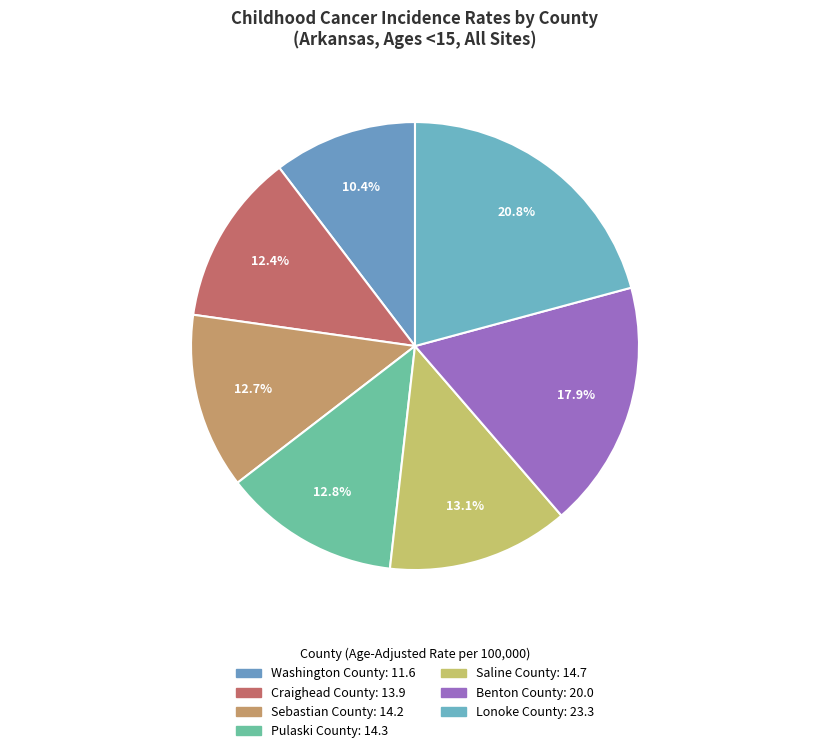

What is the smallest slice in the pie chart?

Washington County